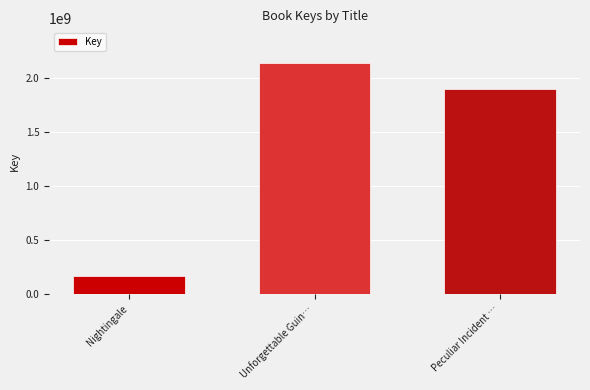

Rank the categories by value from lowest to highest.

Nightingale, Peculiar Incident …, Unforgettable Guin…